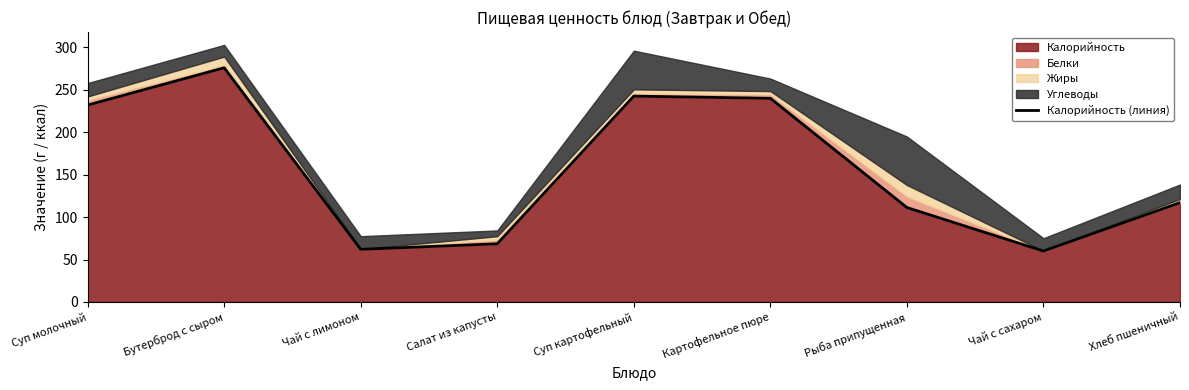

At which label is the value closest to 168?

Хлеб пшеничный